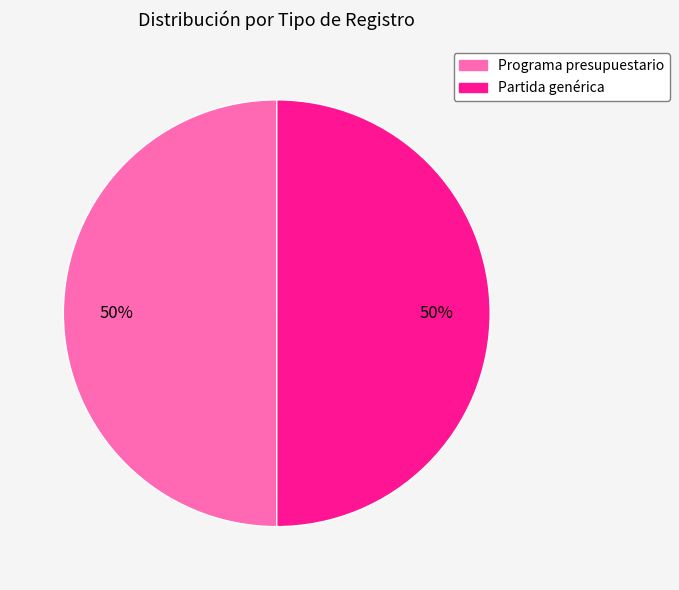

Count the number of slices in the pie.

2